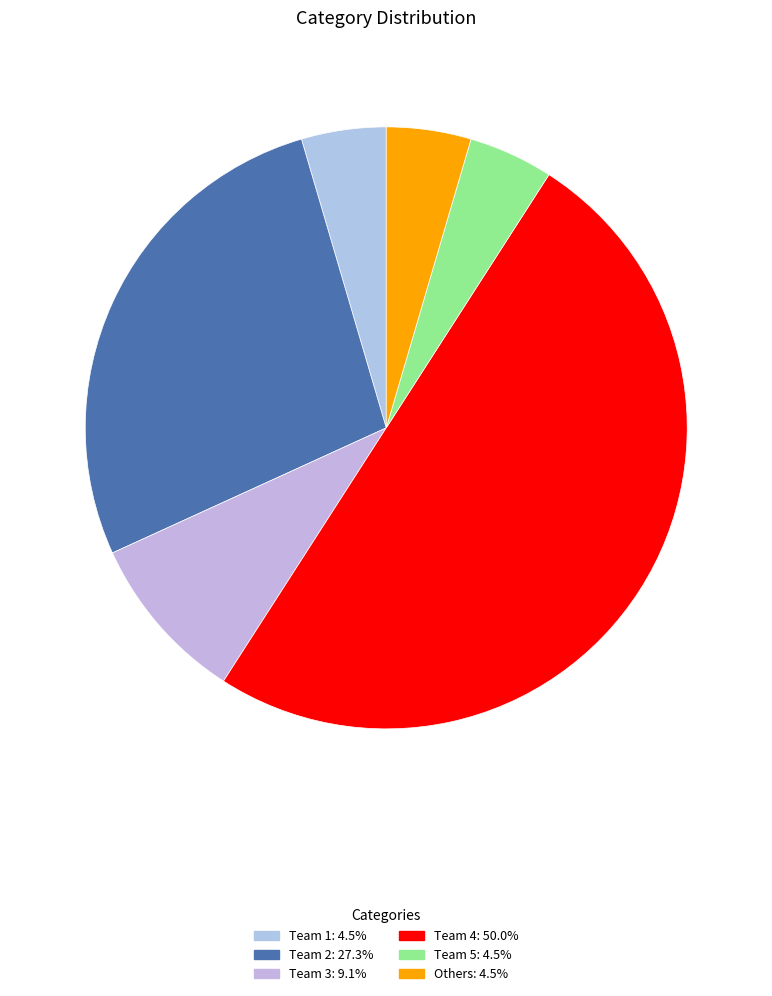

How many slices are in this pie chart?

6